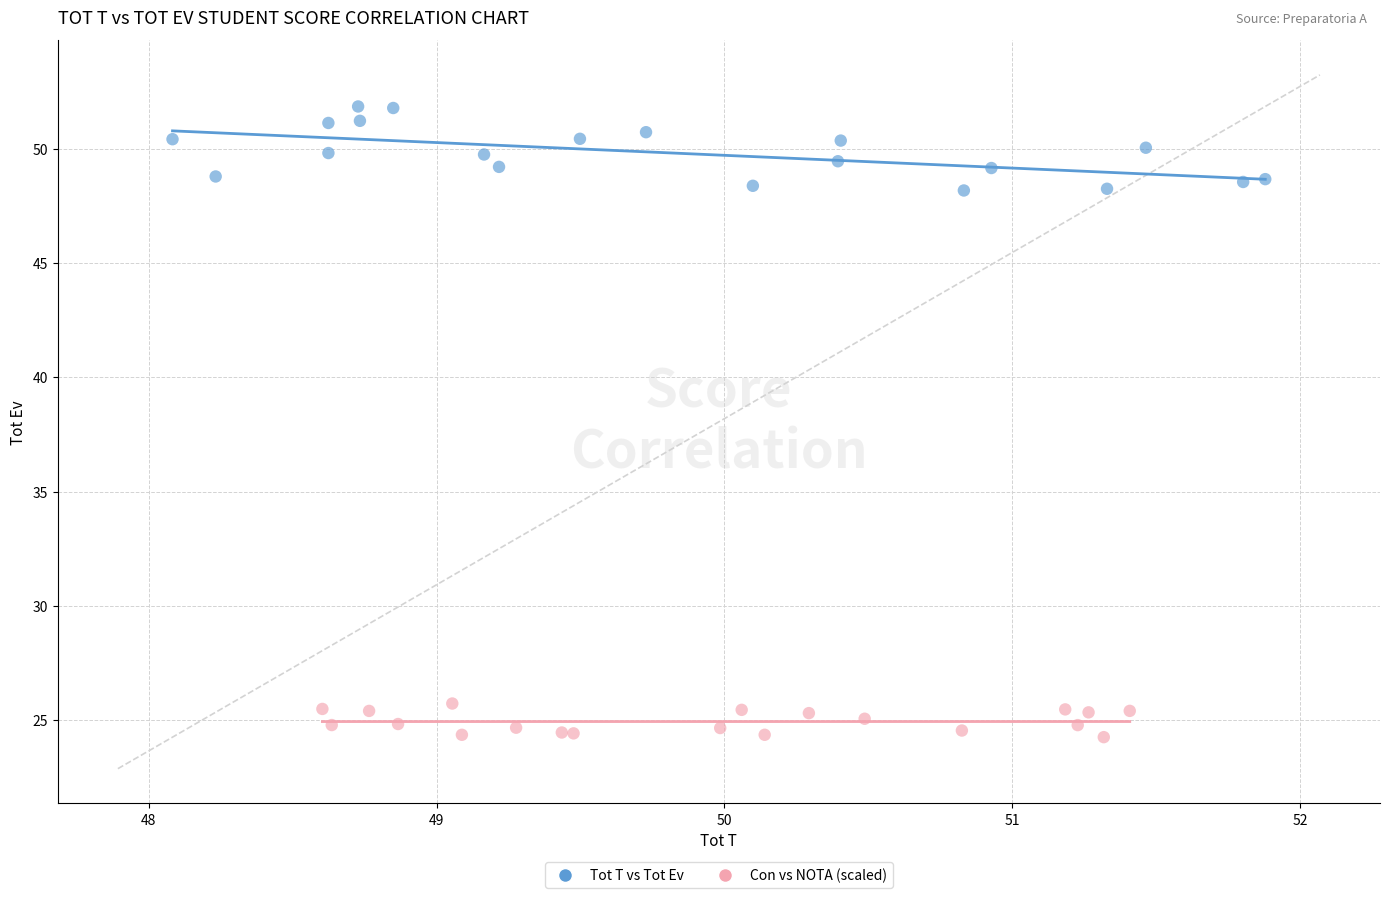

What are all the series names shown in the legend?

Tot T vs Tot Ev, Con vs NOTA (scaled)